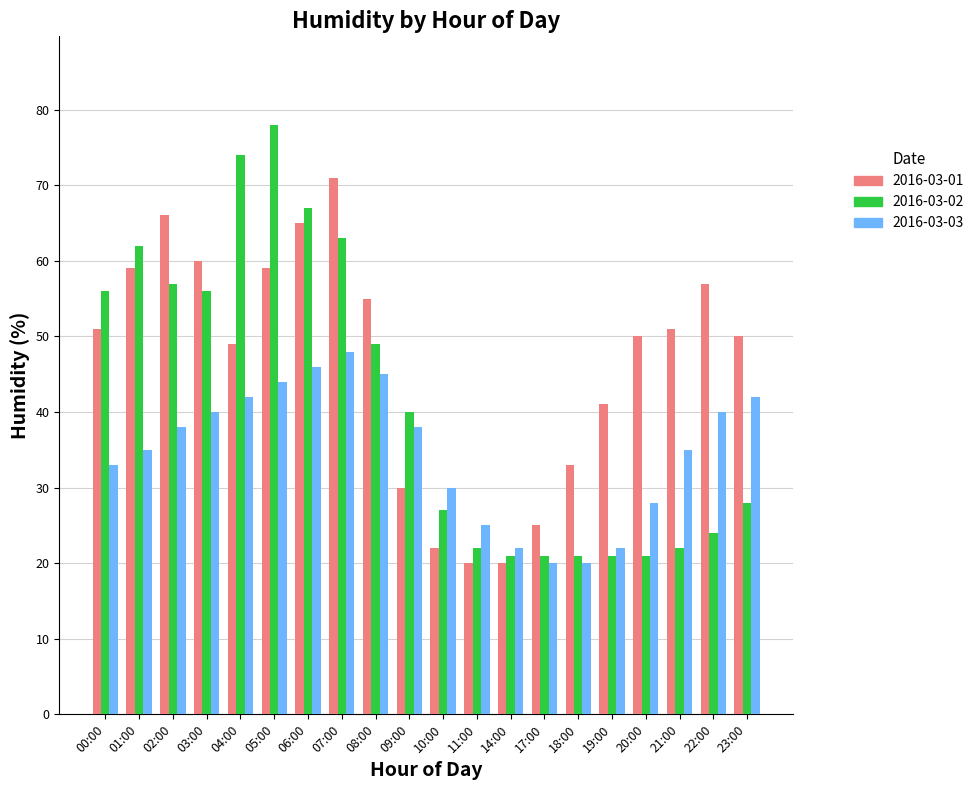

What is the maximum value for 2016-03-01?

71